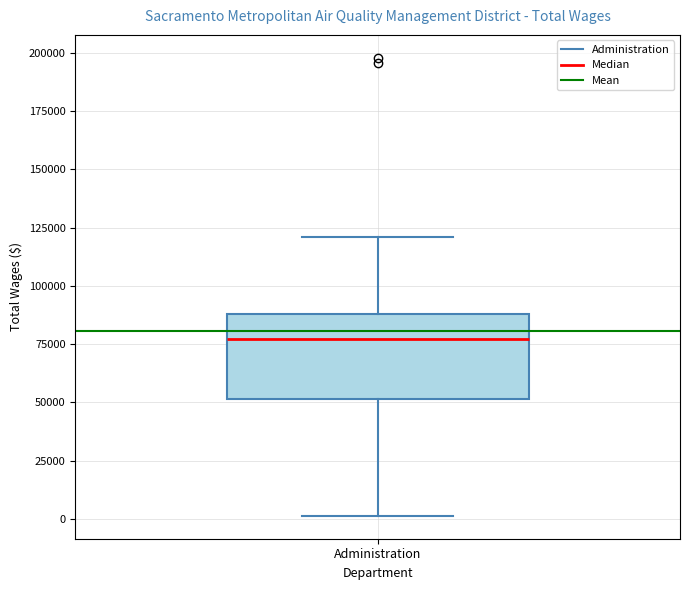

Where does the median line of the box for Administration sit on the y-axis? The values are not printed on the chart, so give them approximately, as read against the axis.

75000